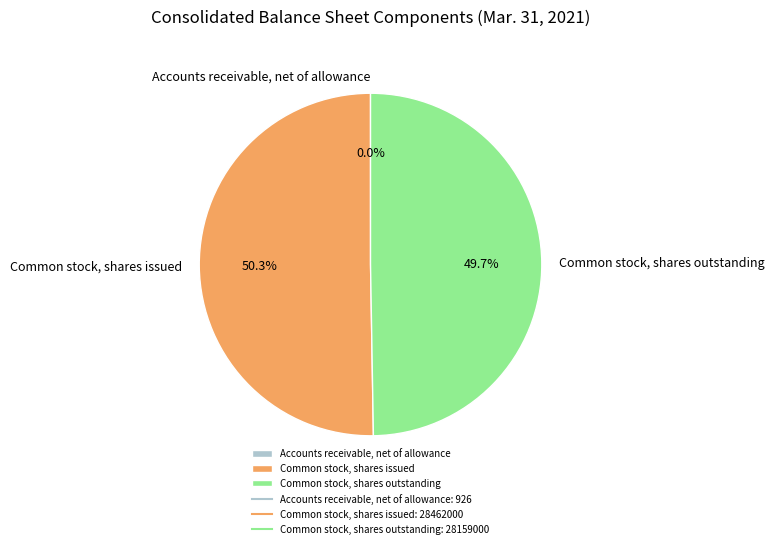

What portion of the pie excludes Common stock, shares outstanding?

50.3%